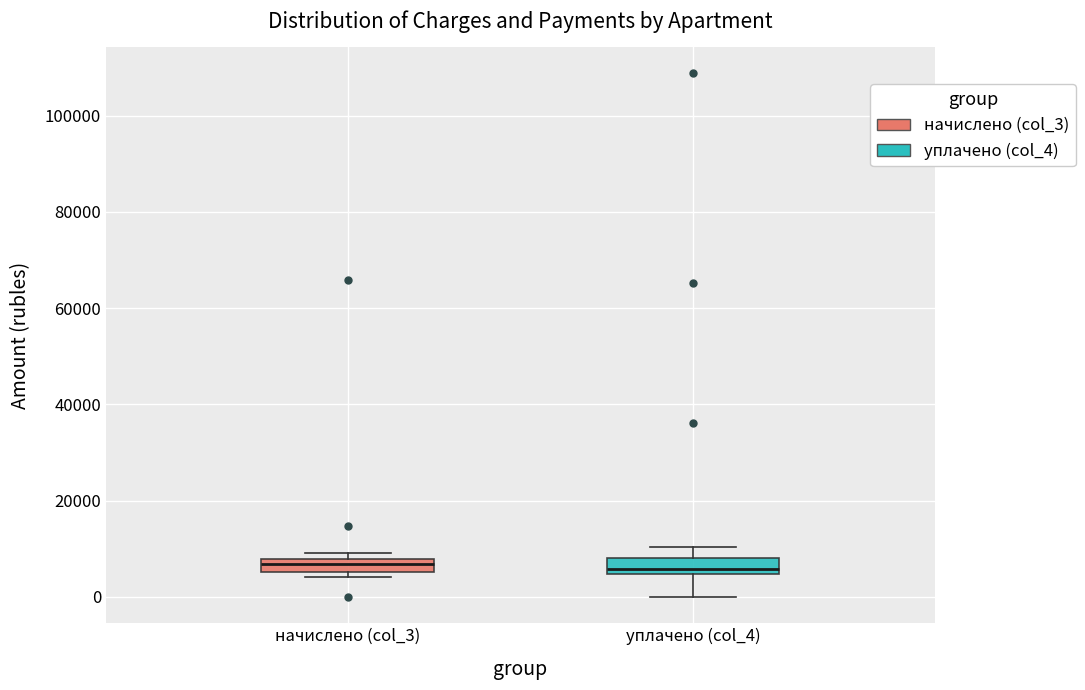

Where does the lower whisker of the box for уплачено (col_4) end on the y-axis? The values are not printed on the chart, so give them approximately, as read against the axis.

0